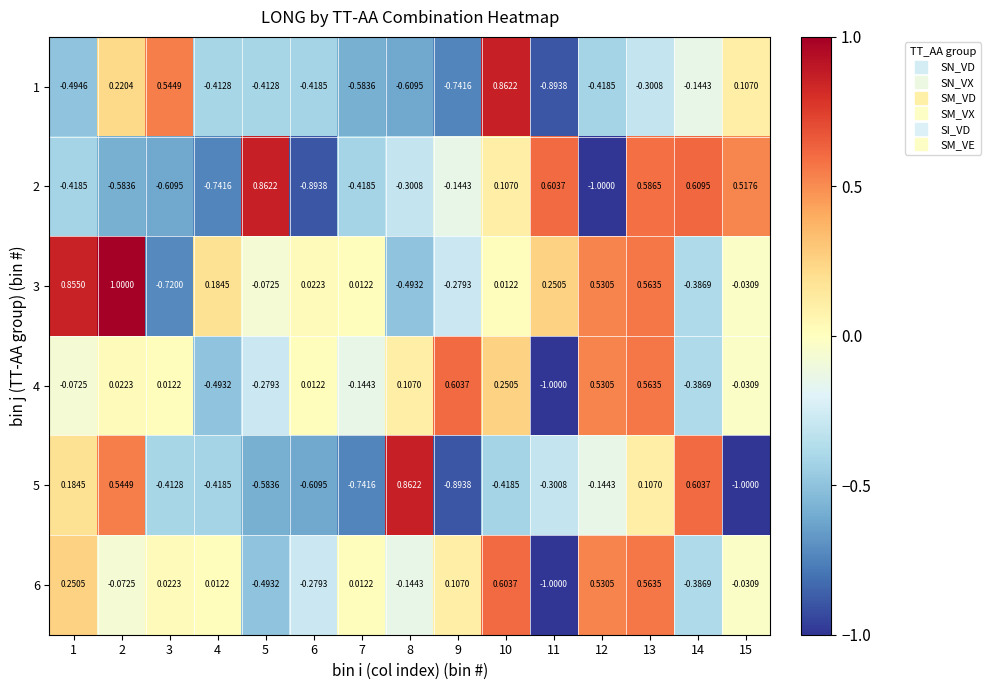

How many negative values does the 2 series have?

9